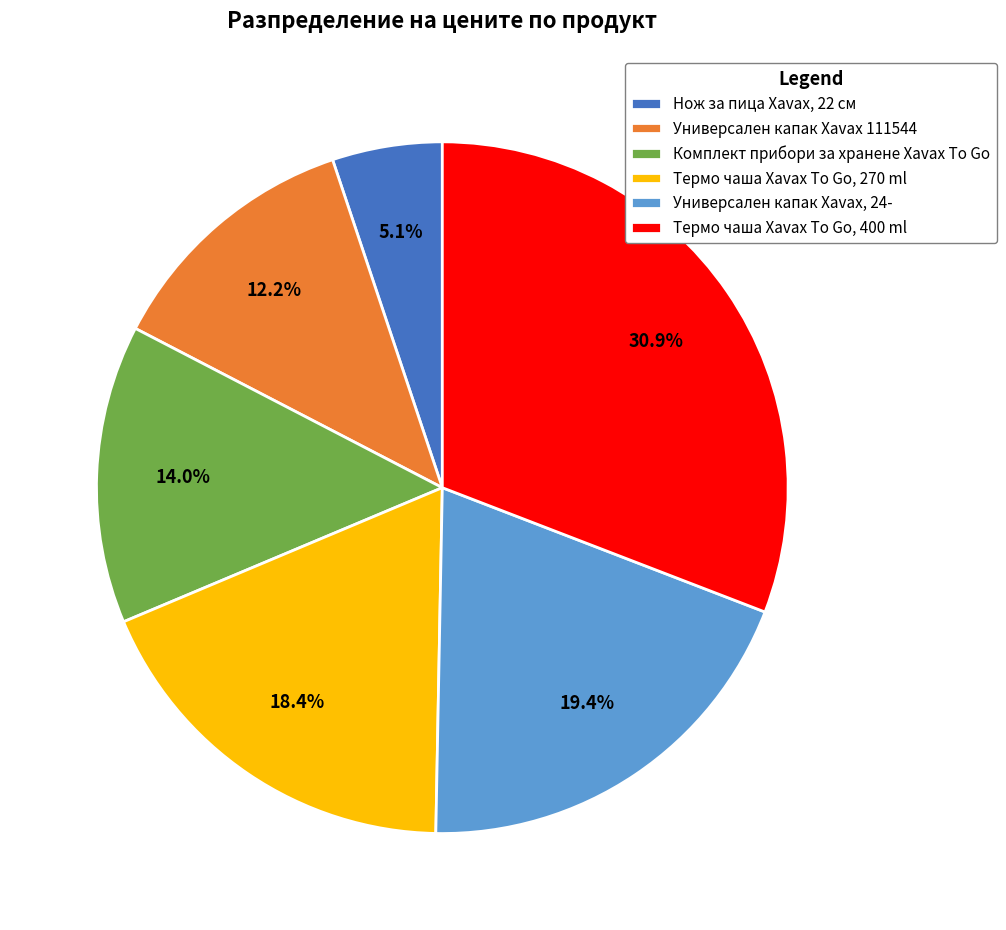

To the nearest percent, what is the difference between the Термо чаша Xavax To Go, 270 ml and Универсален капак Xavax, 24- slice percentages?

1%